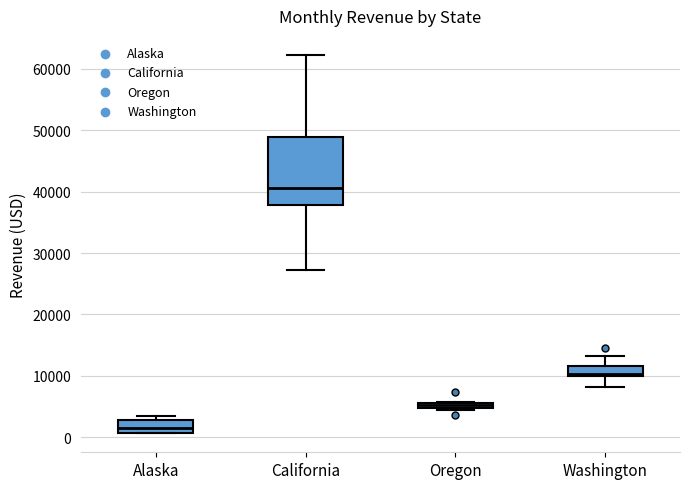

Which box's median line is the highest?

California